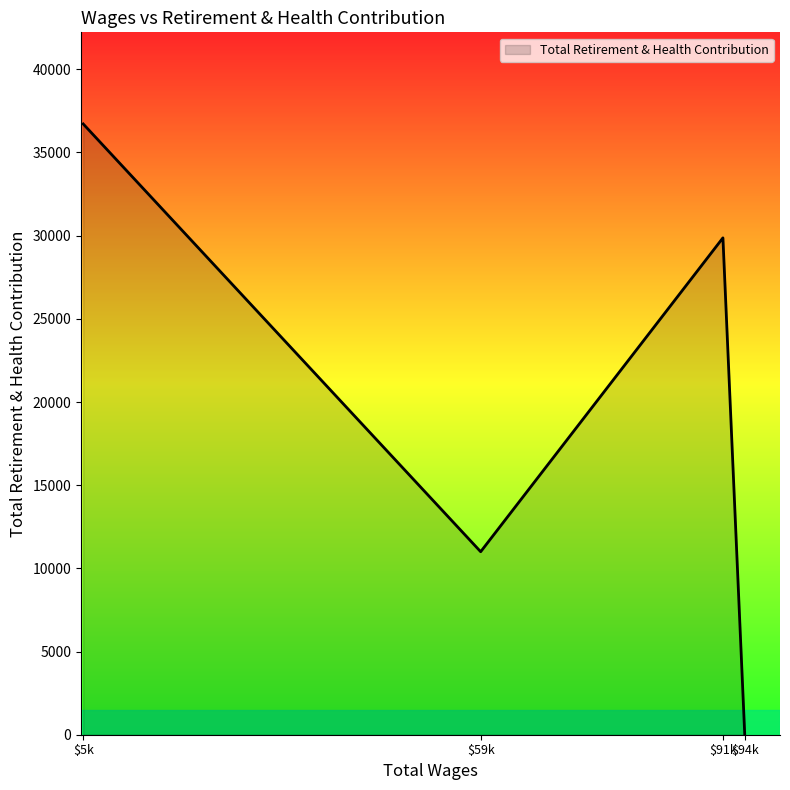

Is it true that the value at $94k is 0?

True